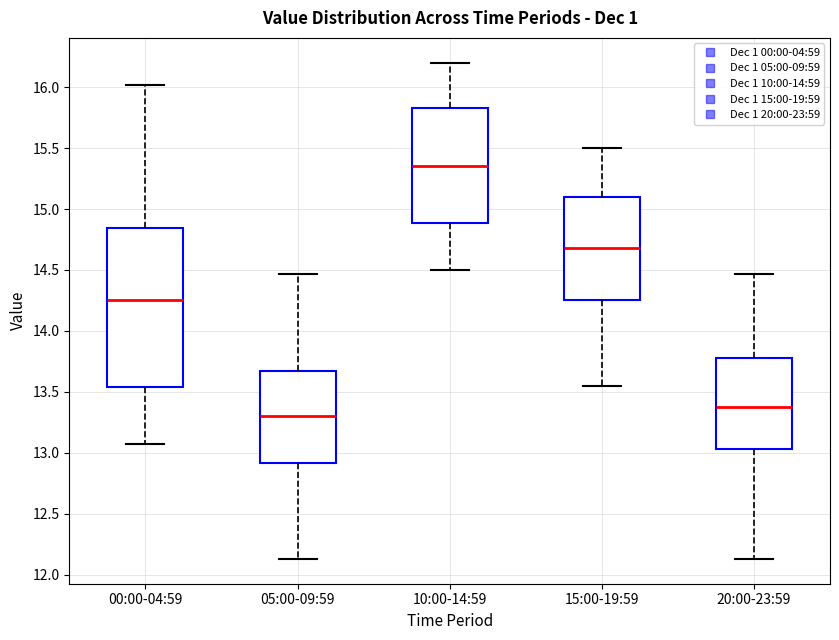

Where does the median line of the box for 00:00-04:59 sit on the y-axis? The values are not printed on the chart, so give them approximately, as read against the axis.

14.25